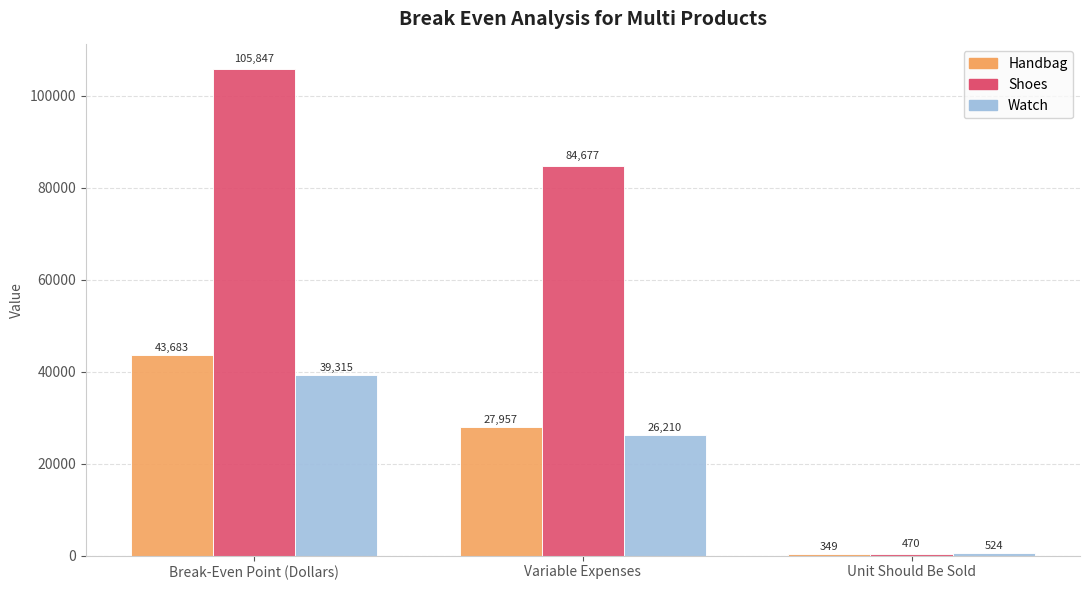

At Variable Expenses, list the series in order from largest to smallest.

Shoes, Handbag, Watch